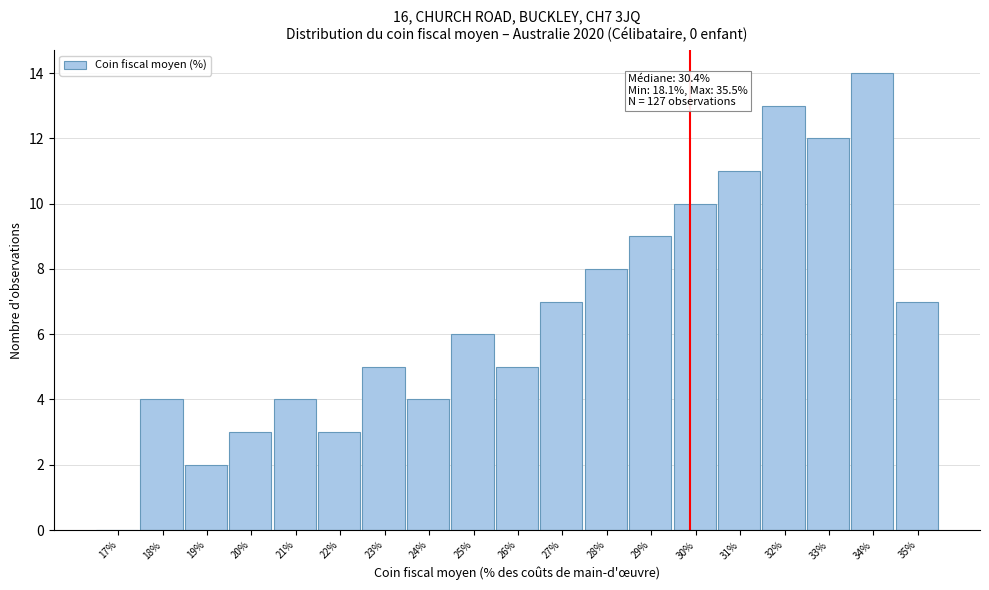

Reading left to right, extract all data points from this chart.

17%=0	18%=4	19%=2	20%=3	21%=4	22%=3	23%=5	24%=4	25%=6	26%=5	27%=7	28%=8	29%=9	30%=10	31%=11	32%=13	33%=12	34%=14	35%=7